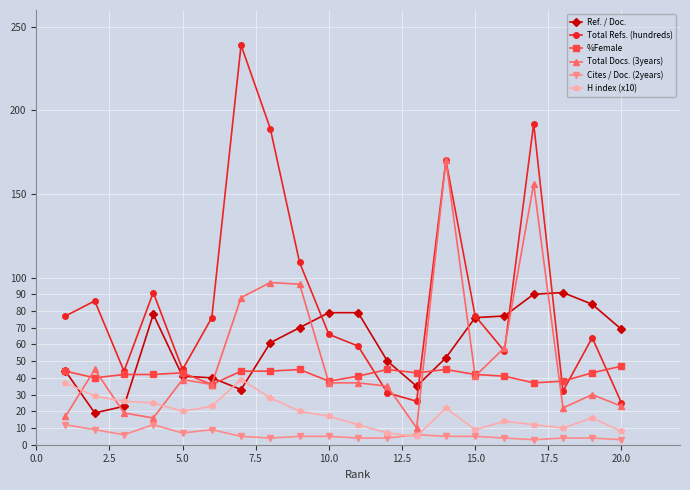

True or false: Cites / Doc. (2years) and Ref. / Doc. cross at least once.

False